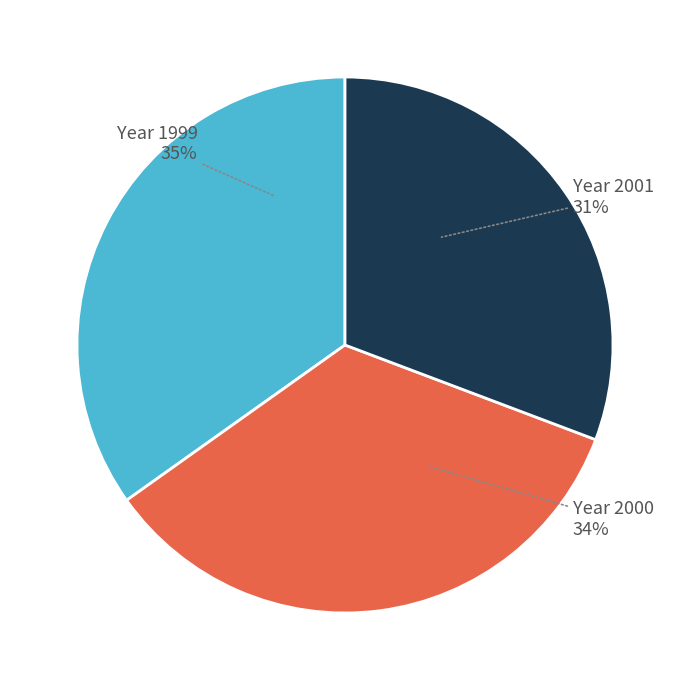

To the nearest percent, what is the average slice percentage?

33%